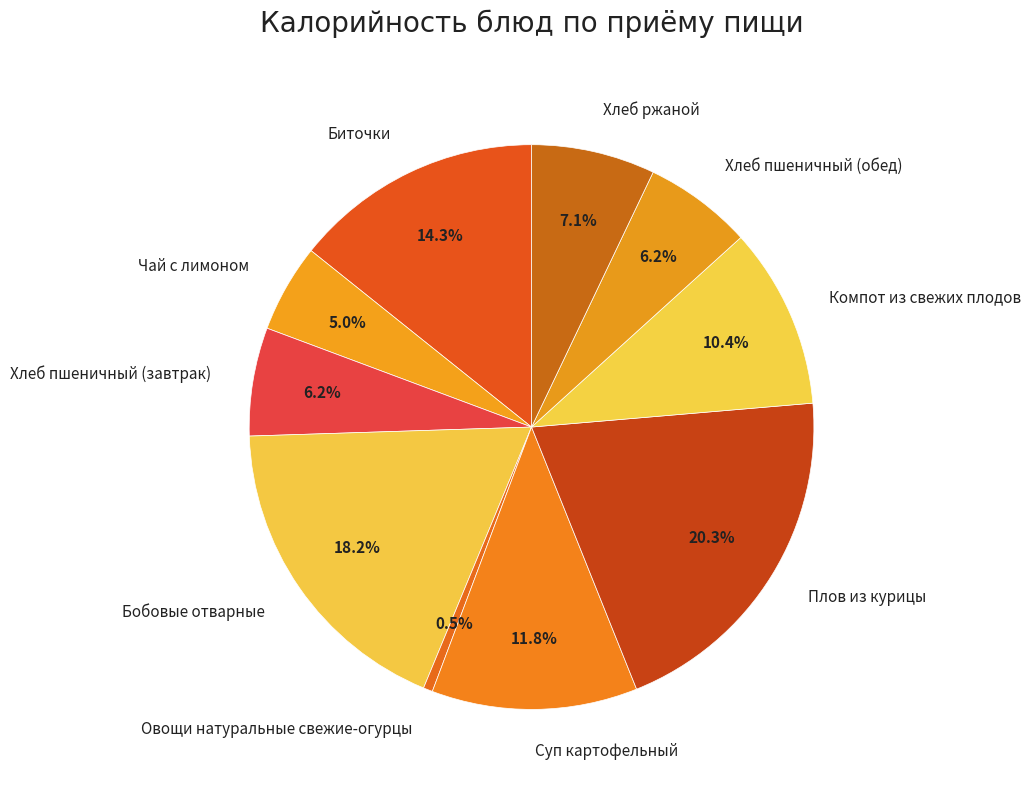

What is the smallest slice in the pie chart?

Овощи натуральные свежие-огурцы